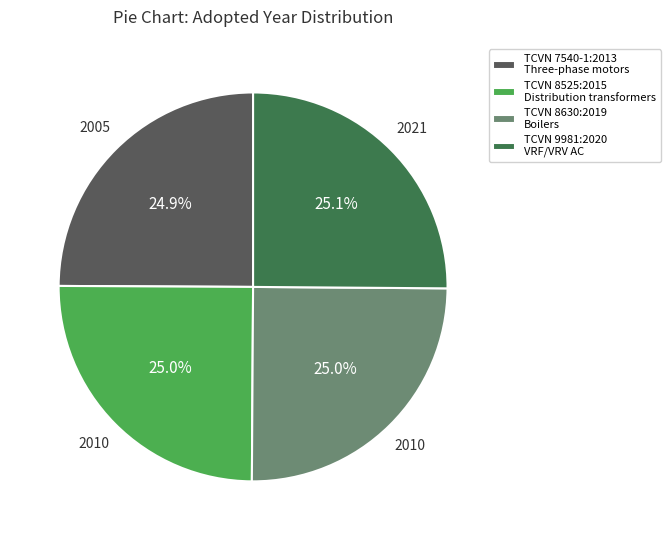

Approximately how many times larger is the value at TCVN 7540-1:2013 Three-phase motors compared to TCVN 8525:2015 Distribution transformers?

1.0